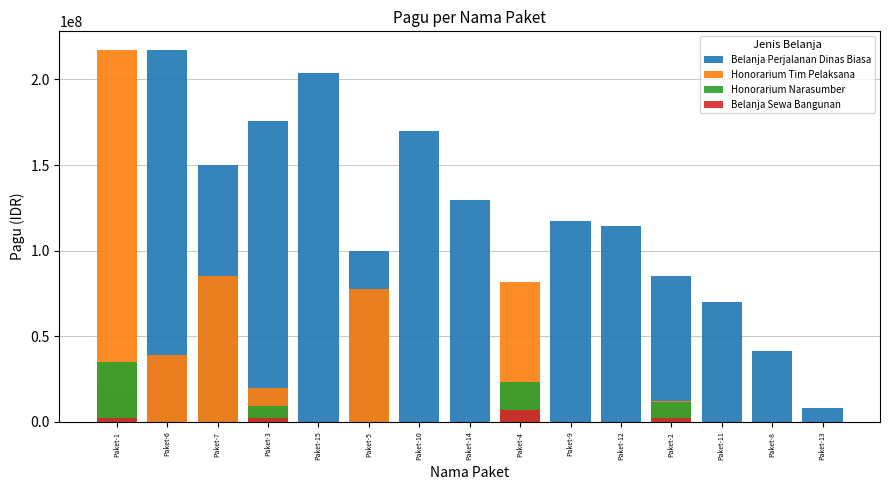

Read the Belanja Perjalanan Dinas Biasa value at Paket-8, to the nearest 50.

41378000